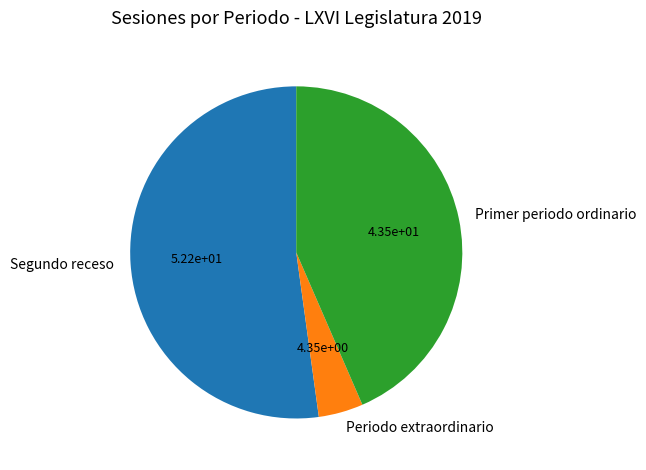

Which slice is the smallest?

Periodo extraordinario